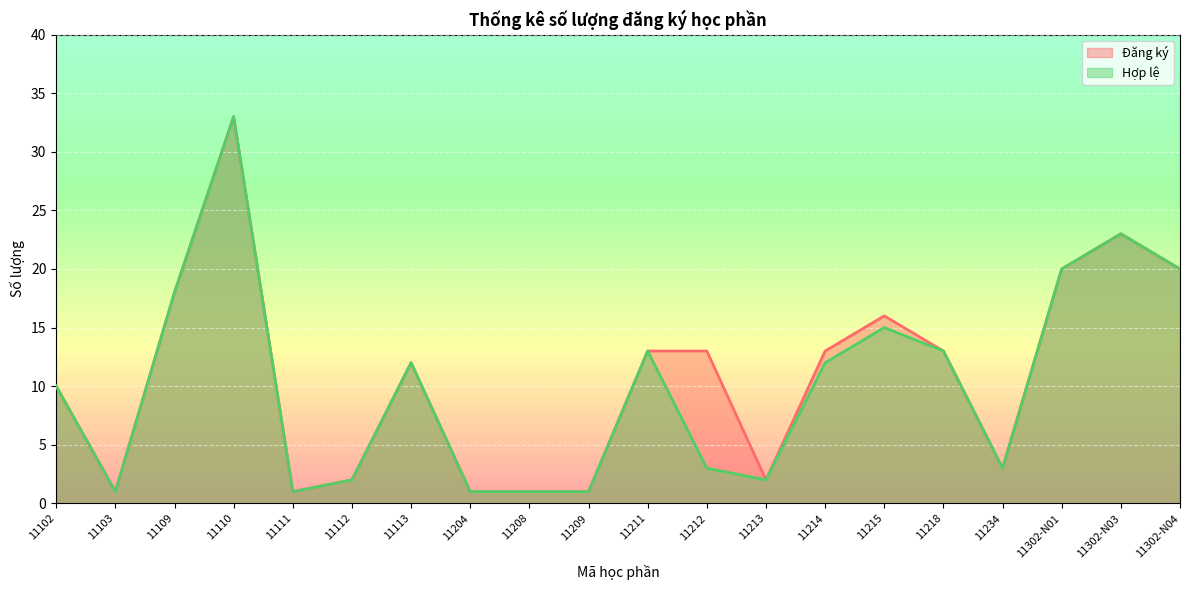

Reading right to left, transcribe all the data shown in this chart.

Đăng ký: 20	23	20	3	13	16	13	2	13	13	1	1	1	12	2	1	33	18	1	10
Hợp lệ: 20	23	20	3	13	15	12	2	3	13	1	1	1	12	2	1	33	18	1	10